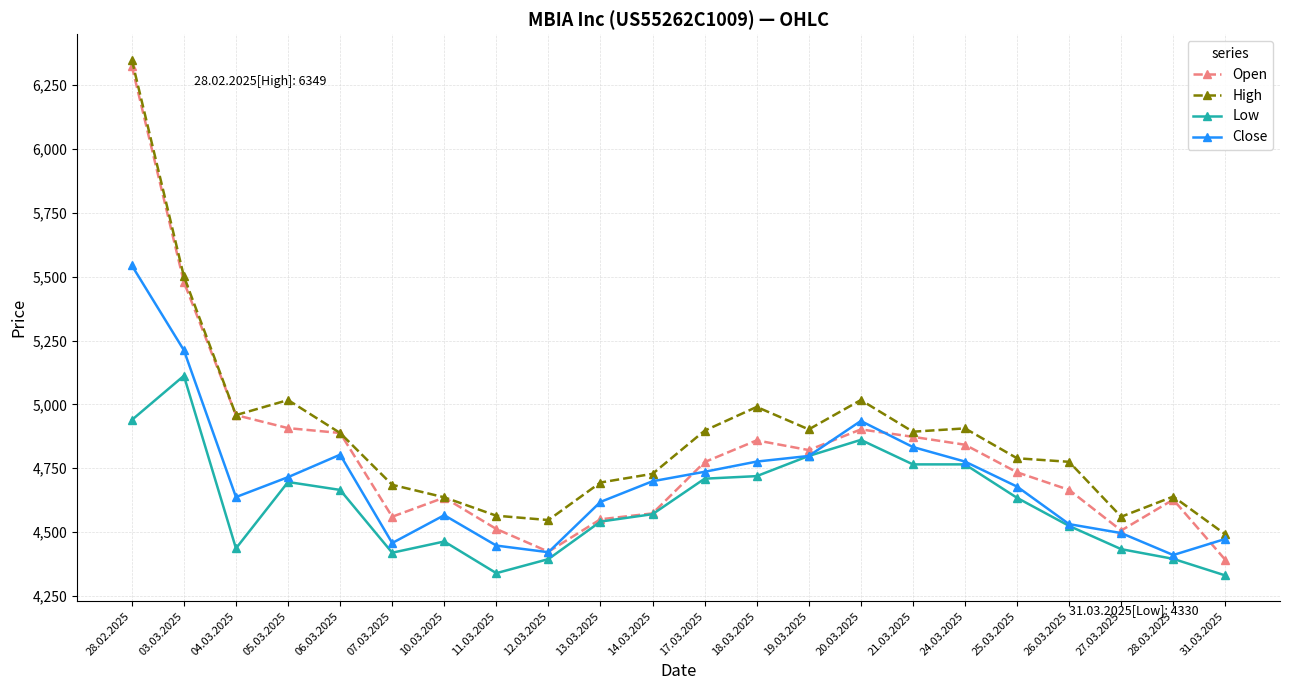

List the series in order of their overall mean, highest first.

High, Open, Close, Low